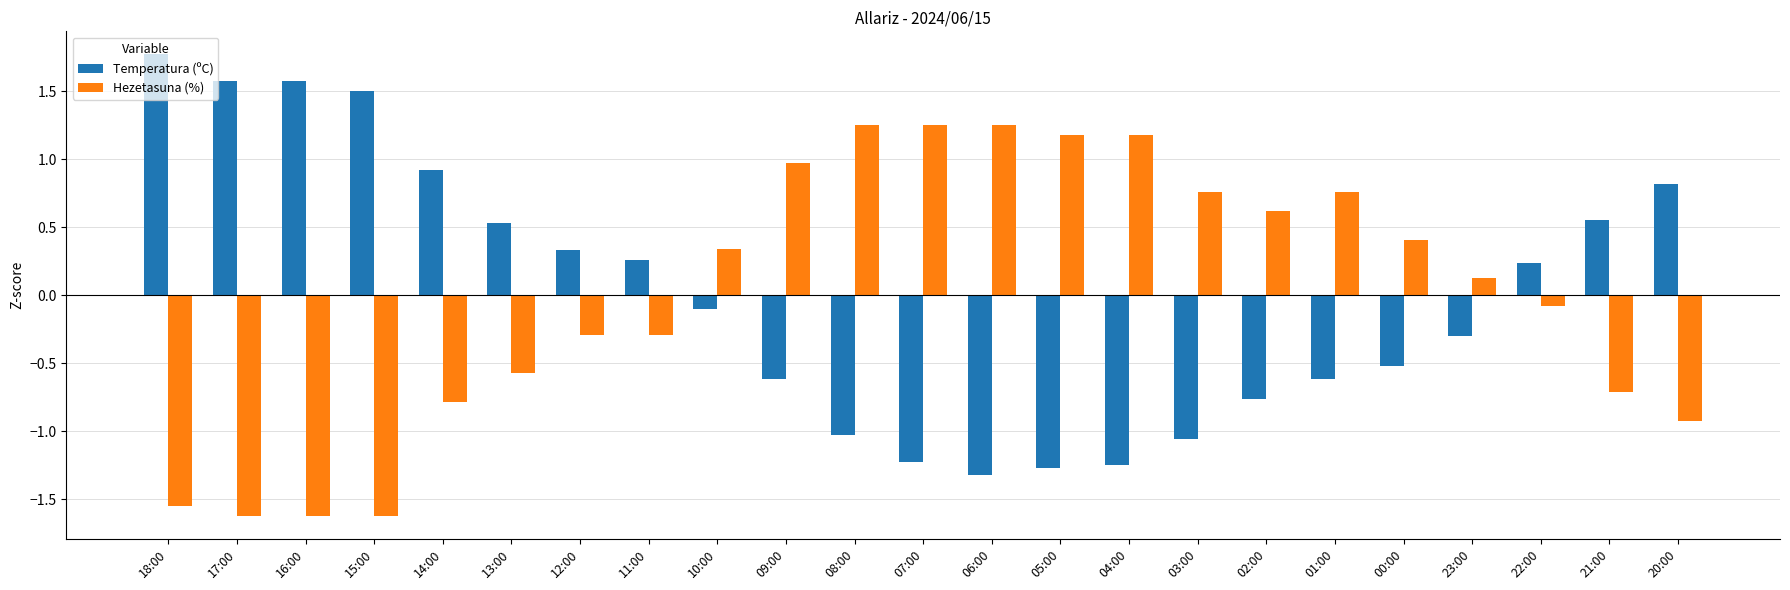

Which series has the largest range (max minus min)?

Temperatura (ºC)